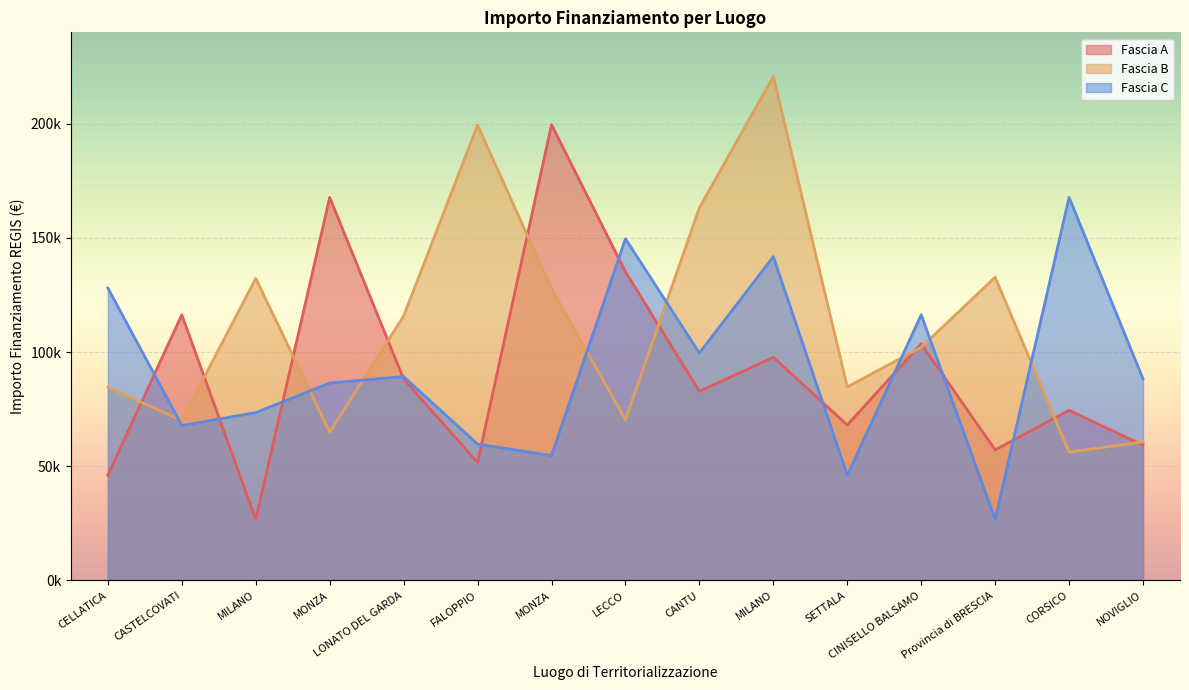

True or false: Fascia A has a value of 135157.2 at LECCO.

True